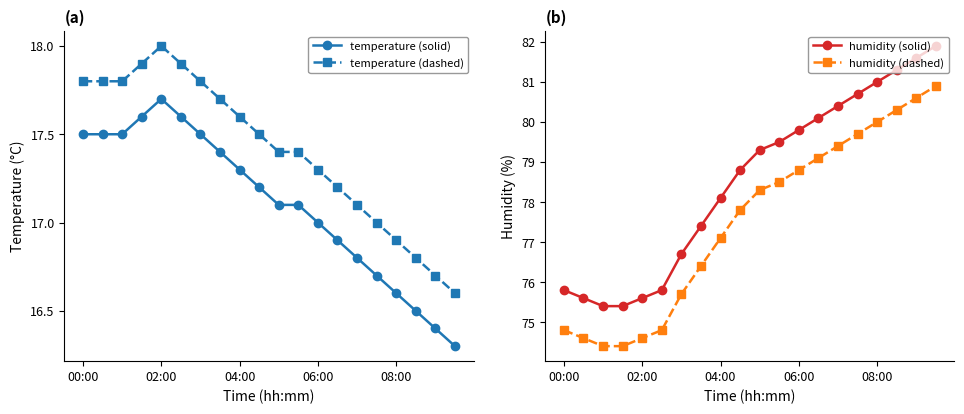

What is the total value across all series at 5?

186.1